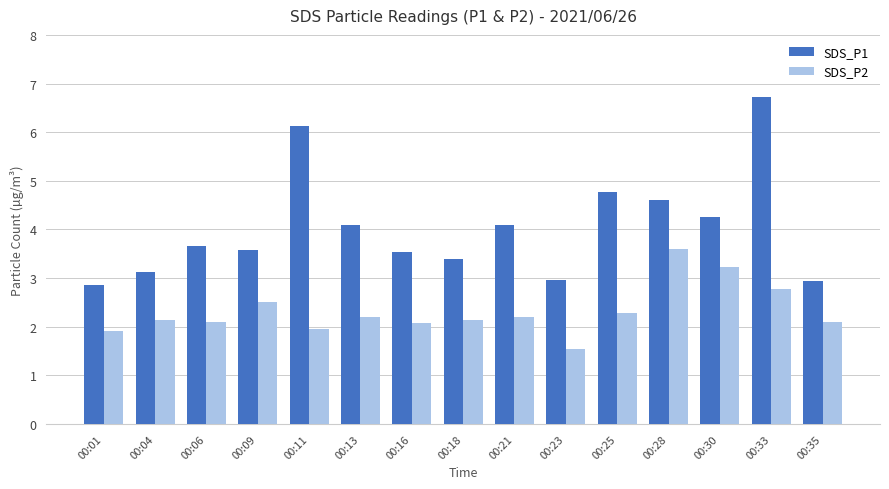

What is the sum of all SDS_P1 values?

60.8